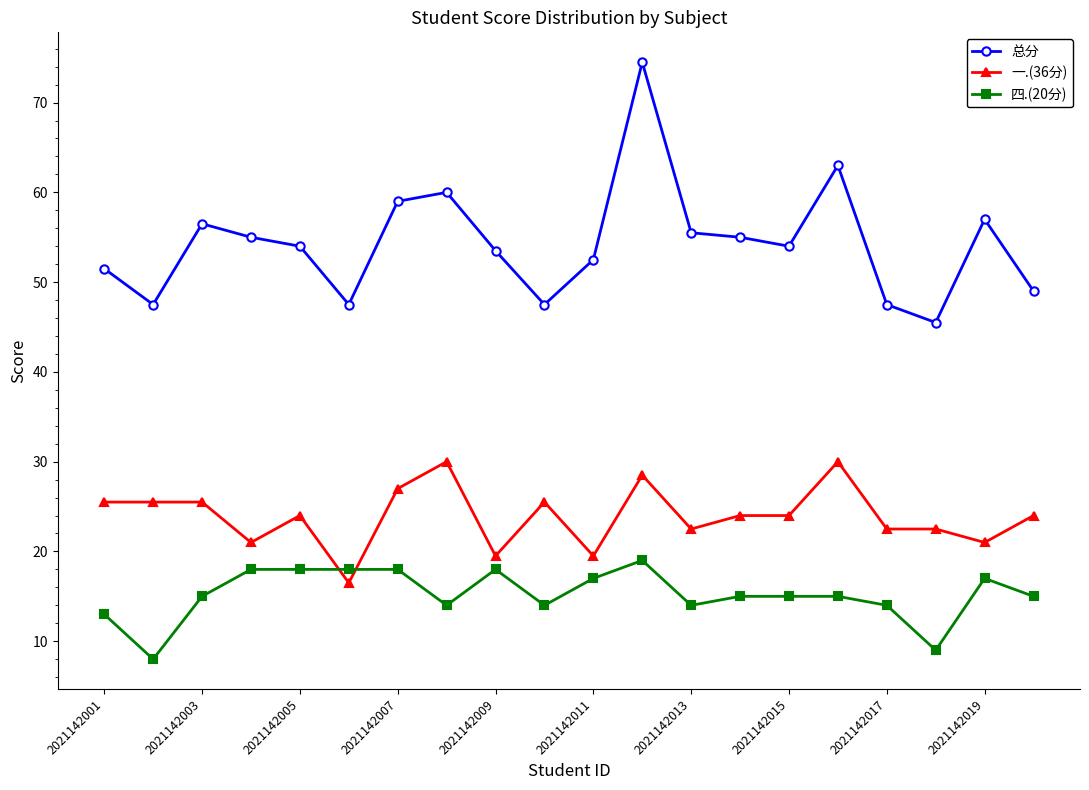

List the series in order of their overall mean, lowest first.

四.(20分), 一.(36分), 总分